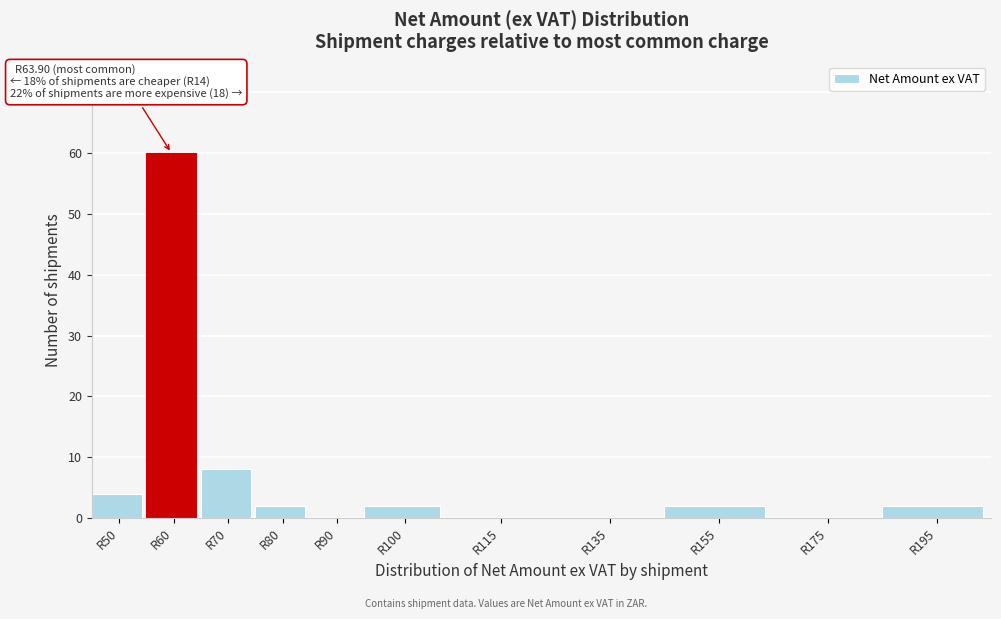

Reading right to left, what are all the values shown in this chart?

R195=2	R175=0	R155=2	R135=0	R115=0	R100=2	R90=0	R80=2	R70=8	R60=60	R50=4